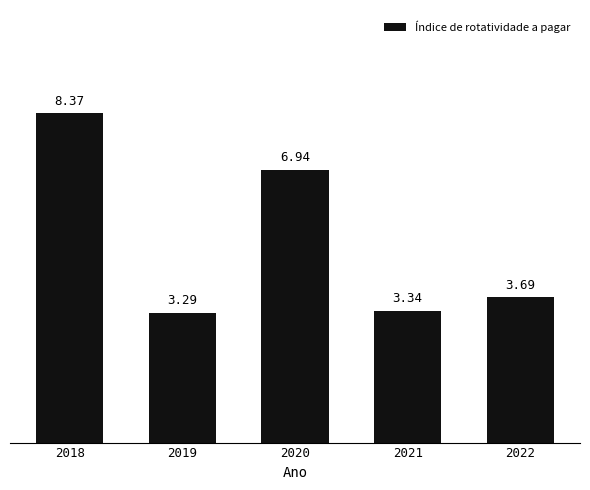

What is the approximate value at 2022?

3.7